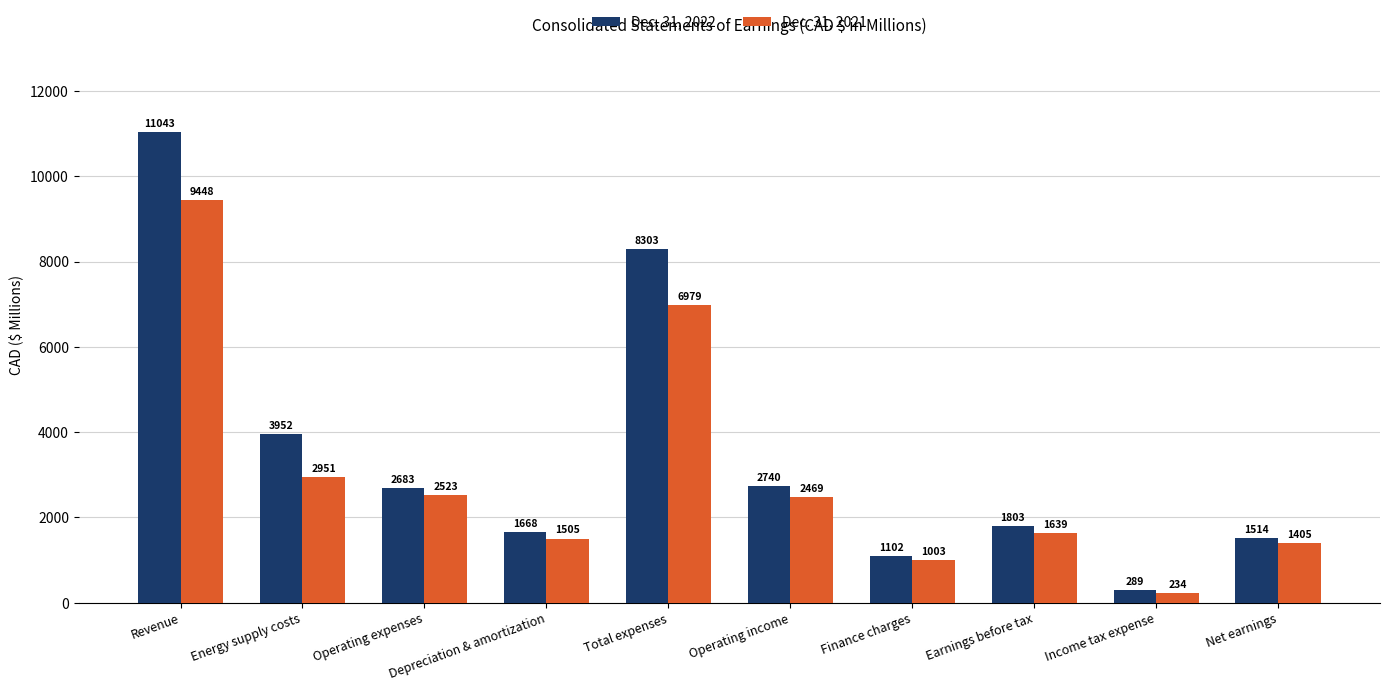

Reading left to right, extract all data points from this chart.

Dec. 31, 2022: Revenue=11043	Energy supply costs=3952	Operating expenses=2683	Depreciation & amortization=1668	Total expenses=8303	Operating income=2740	Finance charges=1102	Earnings before tax=1803	Income tax expense=289	Net earnings=1514
Dec. 31, 2021: Revenue=9448	Energy supply costs=2951	Operating expenses=2523	Depreciation & amortization=1505	Total expenses=6979	Operating income=2469	Finance charges=1003	Earnings before tax=1639	Income tax expense=234	Net earnings=1405